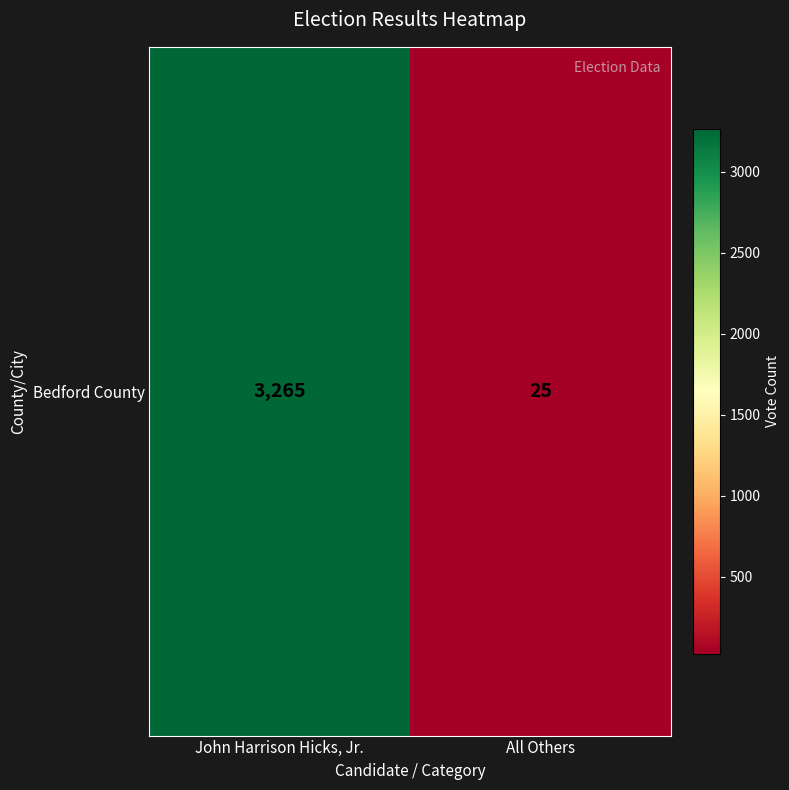

Reading left to right, list all the values displayed in this chart.

3265	25